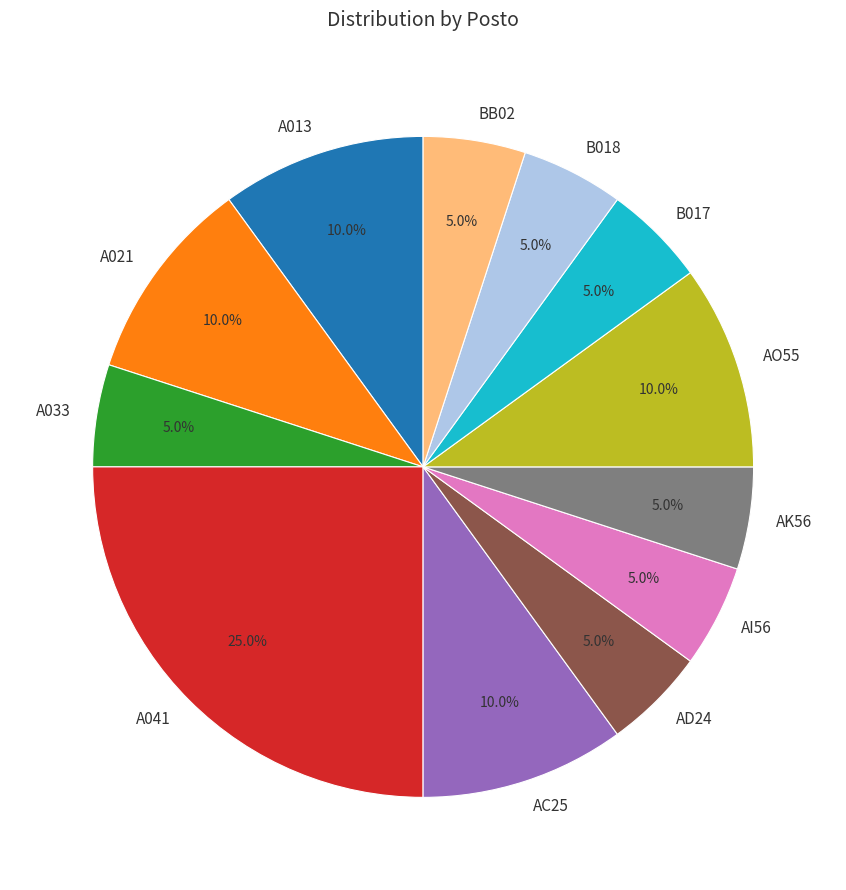

To the nearest percent, what is the average slice percentage?

8%